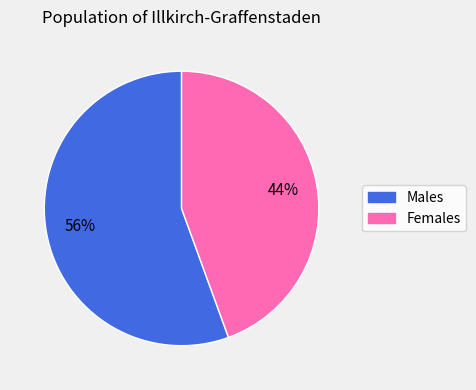

To the nearest percent, what is the average slice percentage?

50%